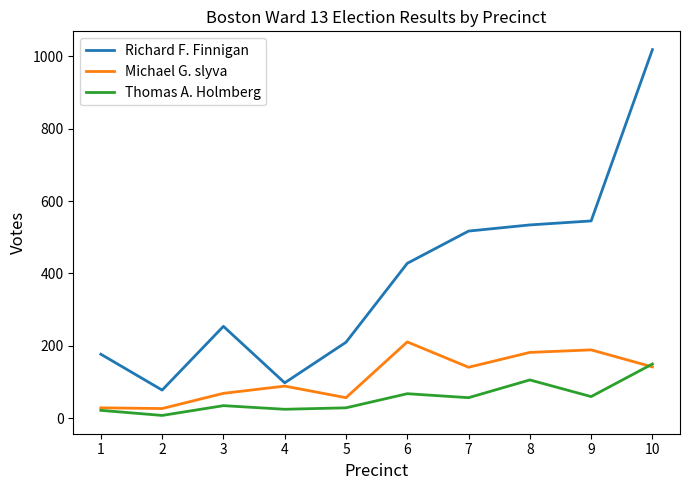

What is the sum of all Michael G. slyva values?

1136